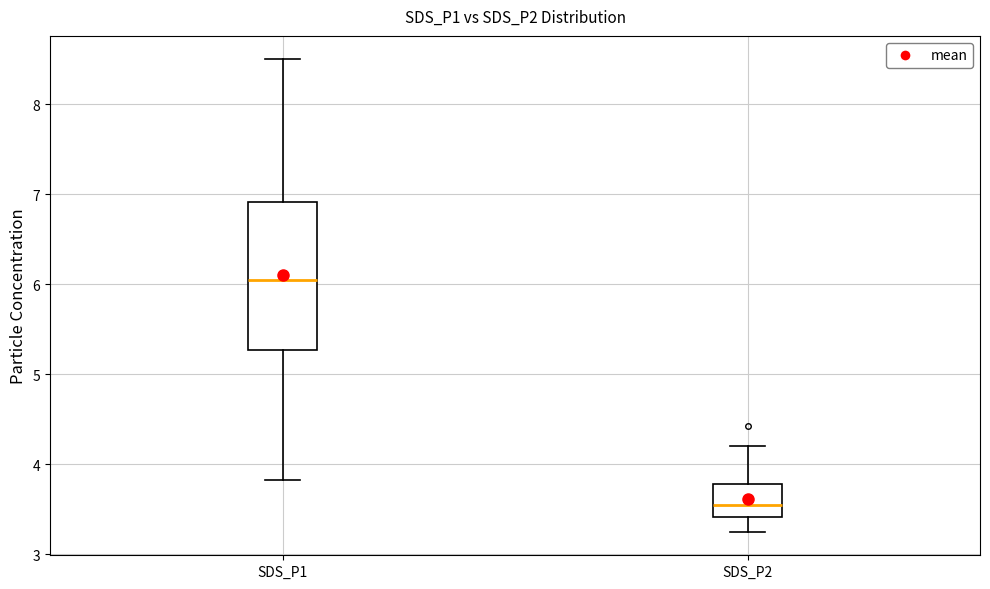

Reading left to right, transcribe this box plot: for each box, give where its median line is, the range the box spans, and where its two whiskers end, as read against the y-axis. The values are not printed on the chart, so give them approximately, as read against the axis.

SDS_P1: median 6.1, box 5.3 to 6.9, whiskers 3.8 to 8.5
SDS_P2: median 3.6, box 3.4 to 3.8, whiskers 3.3 to 4.2